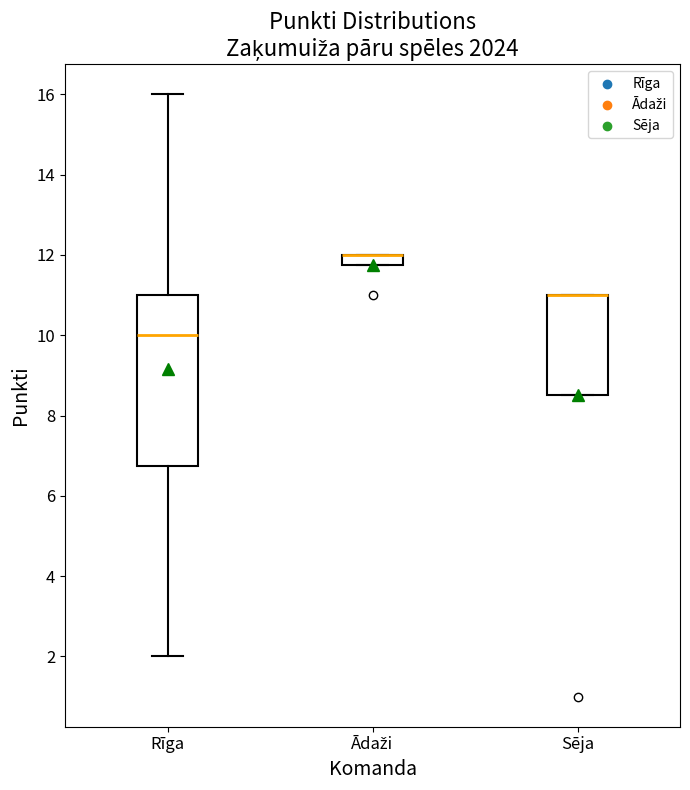

Comparing the boxes themselves (not the whiskers), which one is the tallest?

Rīga